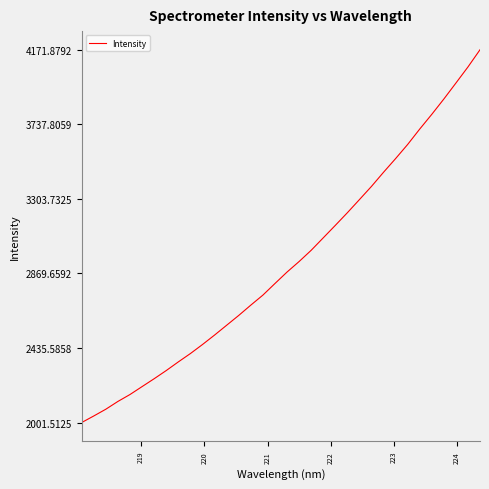

Reading left to right, transcribe all the data shown in this chart.

2001.5	2039.6	2079.0	2124.4	2164.7	2210.8	2256.6	2304.2	2354.6	2403.2	2455.7	2510.8	2567.9	2625.0	2685.0	2743.2	2810.8	2877.4	2938.7	3004.1	3076.6	3149.2	3222.9	3299.3	3376.4	3458.6	3538.2	3620.5	3710.1	3795.8	3884.9	3977.9	4071.6	4171.9